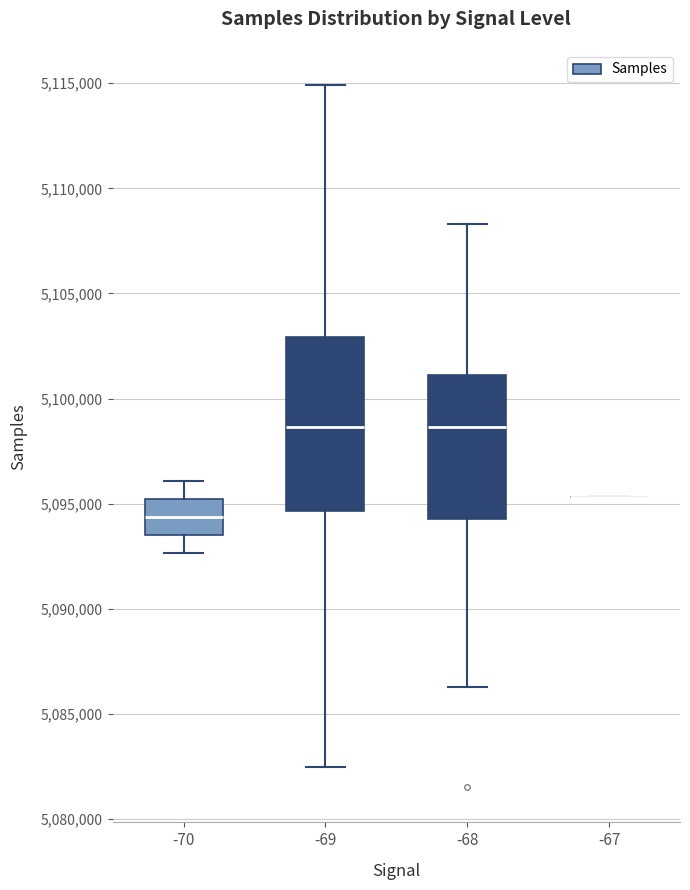

Which box is the tallest, from its lower edge to its upper edge?

-69